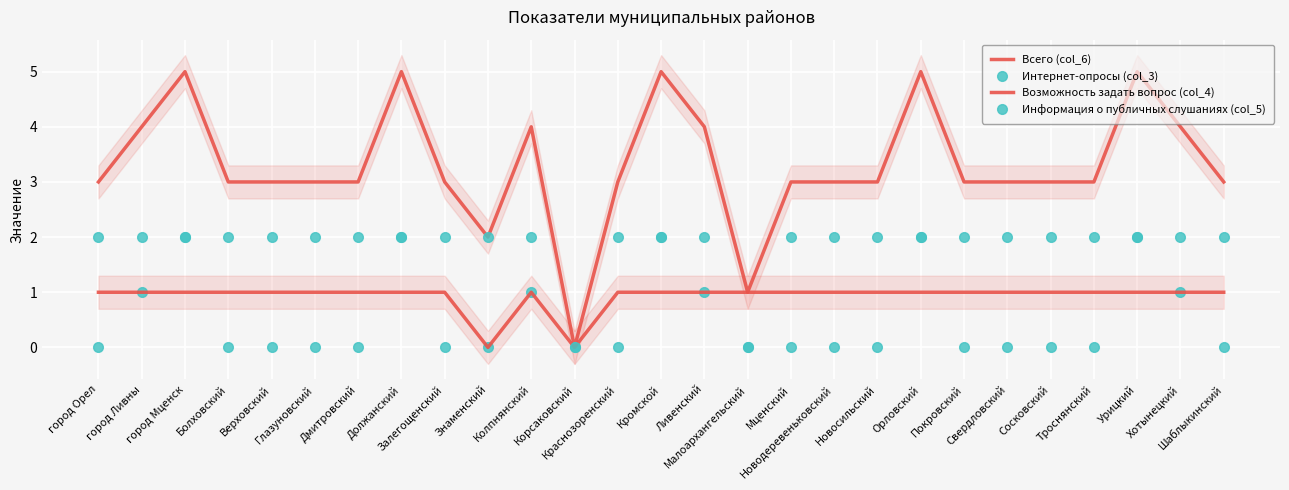

What is the total value across all series at город Мценск?

10